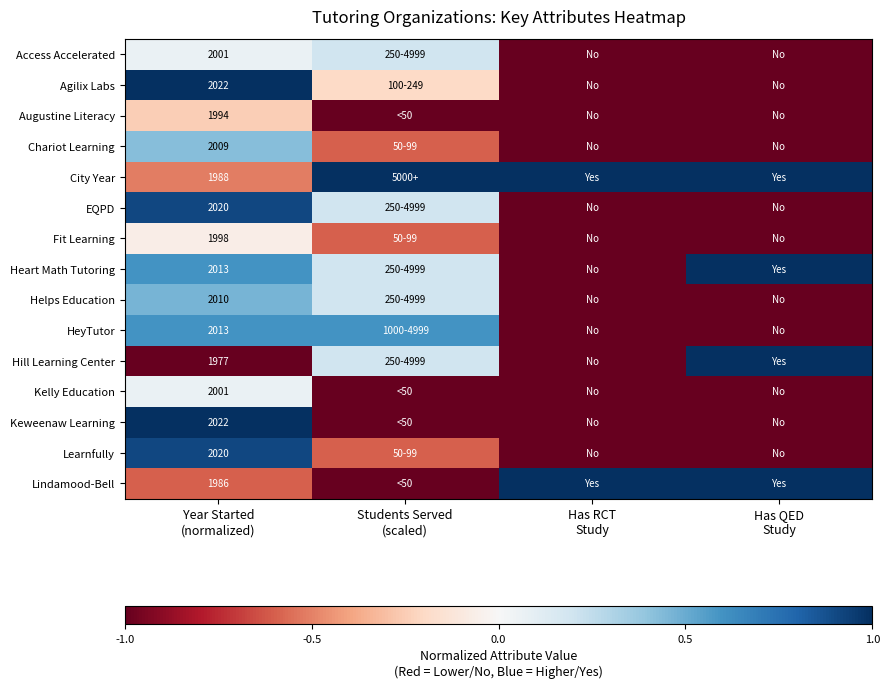

Rank the series by their maximum value, from lowest to highest.

Augustine Literacy, Fit Learning, Kelly Education, Access Accelerated, Chariot Learning, Helps Education, HeyTutor, EQPD, Learnfully, Agilix Labs, City Year, Heart Math Tutoring, Hill Learning Center, Keweenaw Learning, Lindamood-Bell